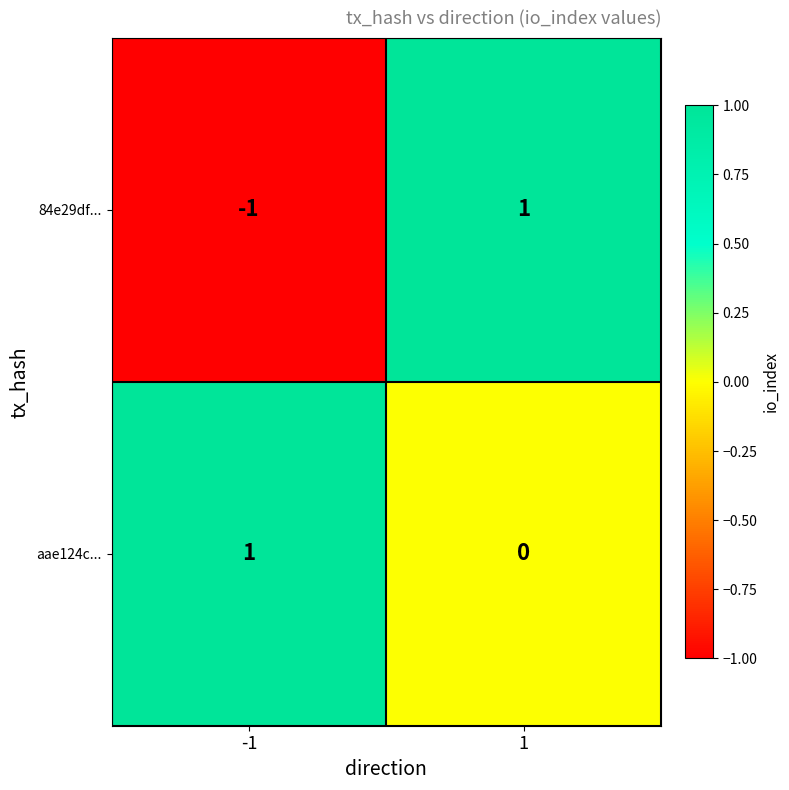

List the labels in order of 84e29df... value, largest first.

1, -1